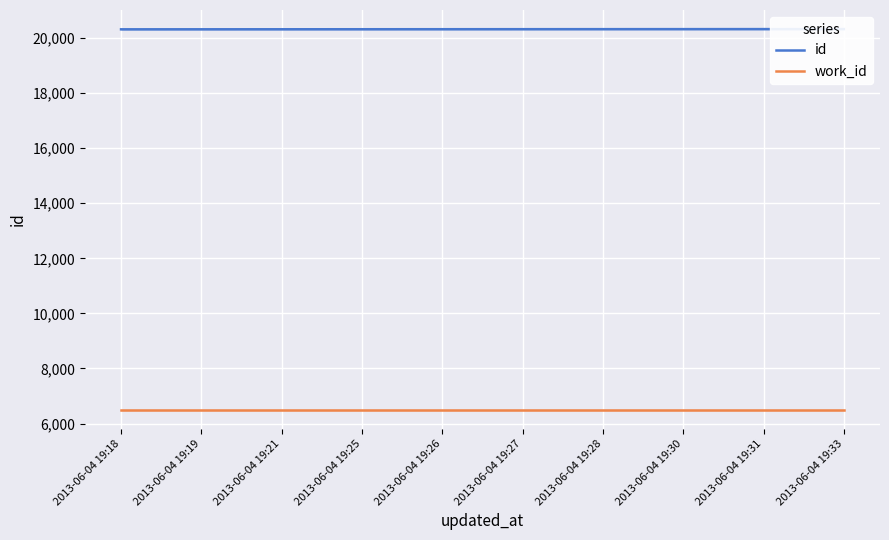

What is the sum of all work_id values?

65060